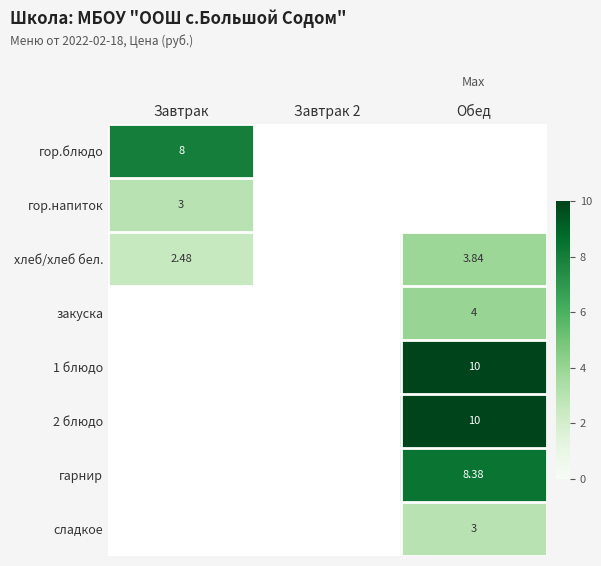

What is the maximum value shown in the chart?

10.0